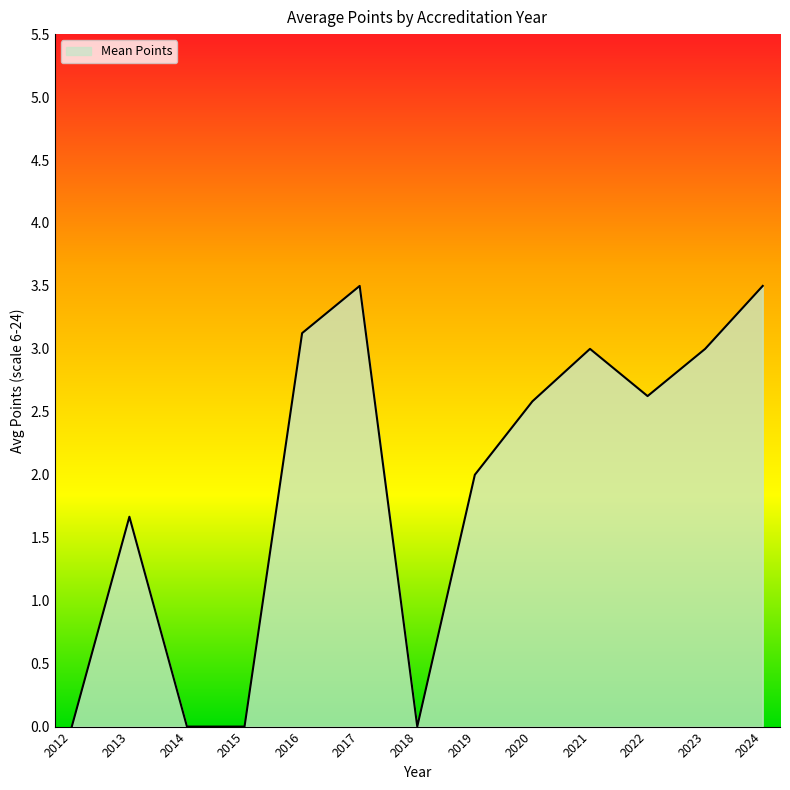

Does the chart display data point markers on the line(s)?

No